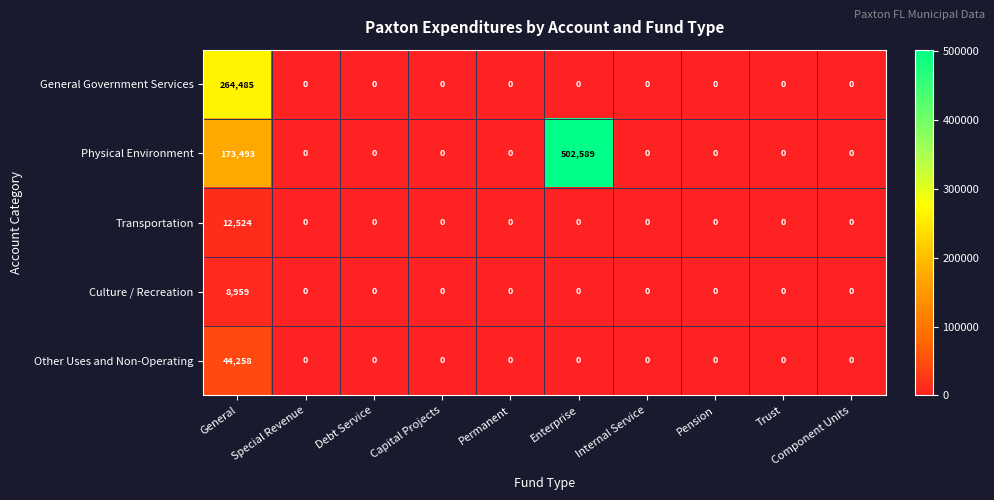

How many series are shown in this chart?

5